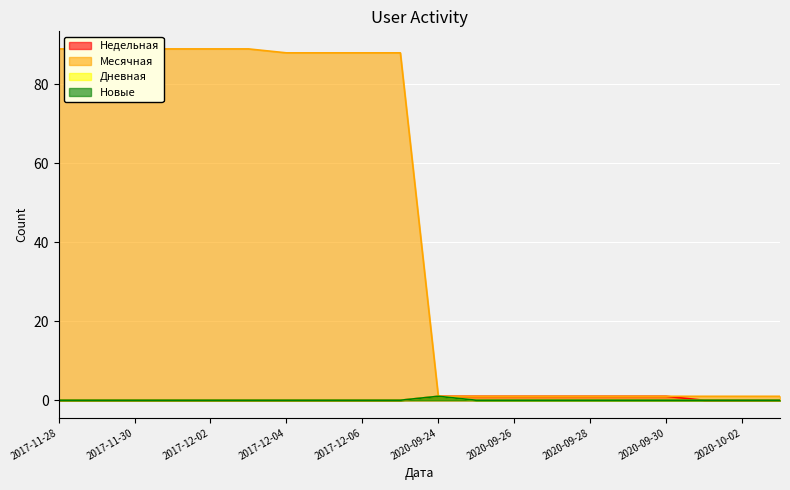

Which category has the highest value across all series?

2017-11-28